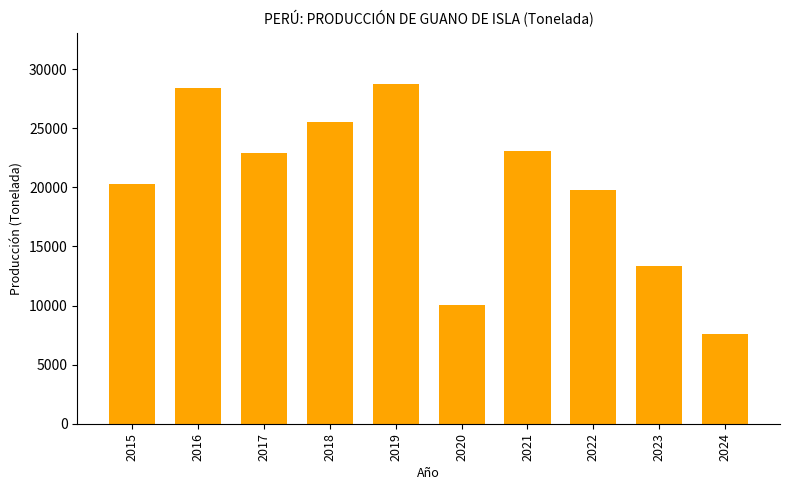

What is the ratio of the value at 2022 to the value at 2021?

0.9